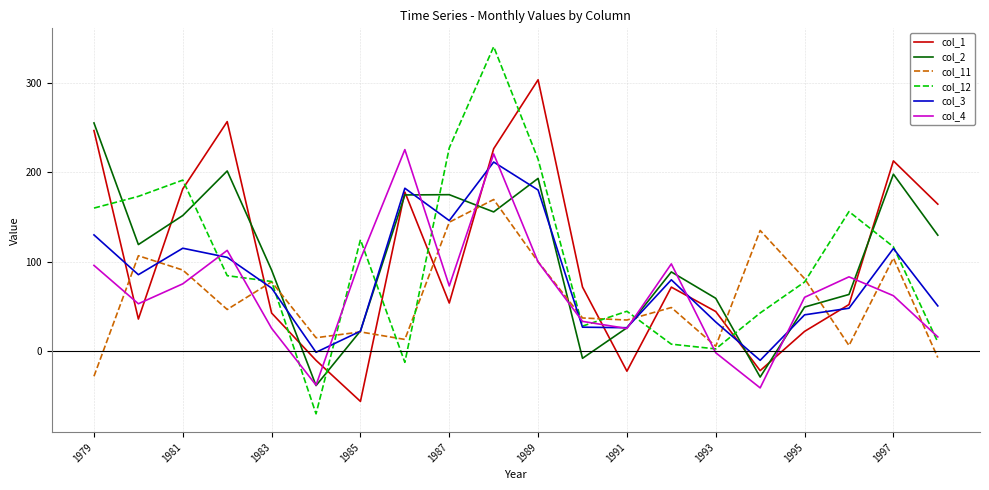

What is the maximum value shown in the chart?

340.4